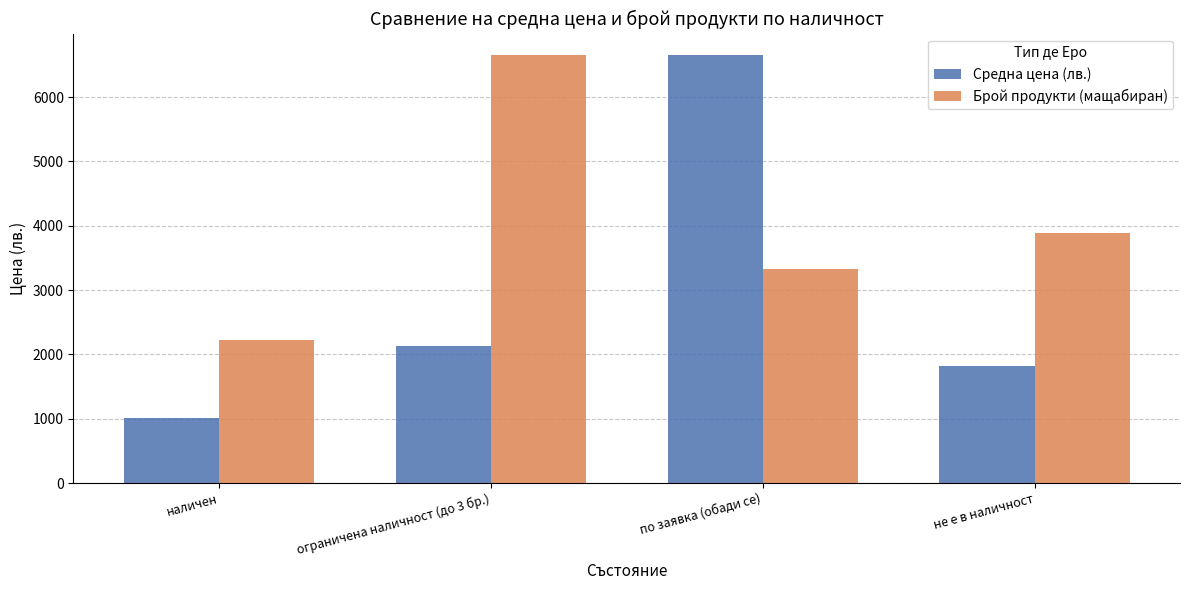

Reading left to right, extract all data points from this chart.

Средна цена (лв.): 1011.6	2129.0	6653.6	1819.1
Брой продукти (мащабиран): 2217.9	6653.6	3326.8	3881.3